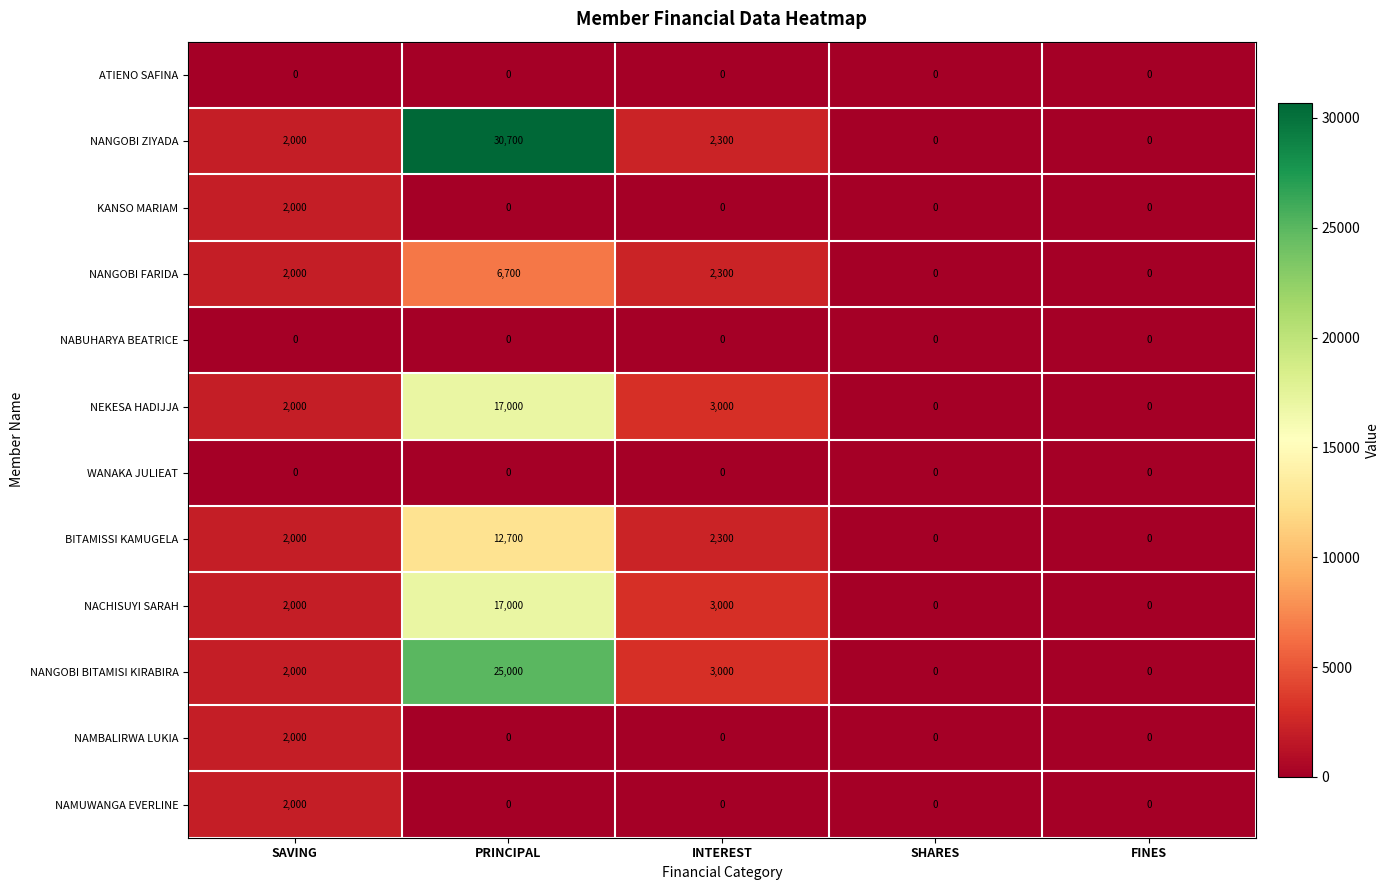

What is the sum of the NANGOBI BITAMISI KIRABIRA values at SAVING and PRINCIPAL?

27000